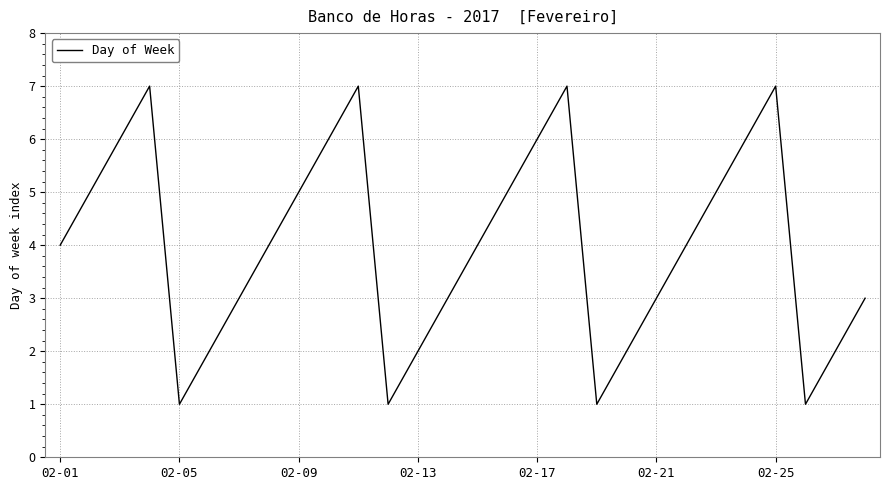

What is the difference between the maximum and minimum values?

6